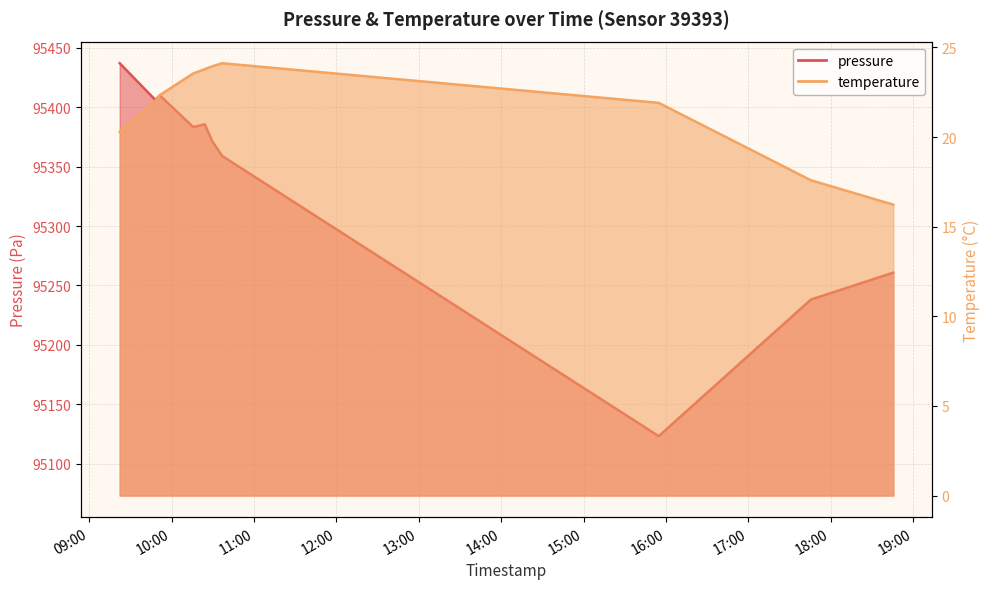

What is the value of the pressure point at the 7th from the left?

95359.0